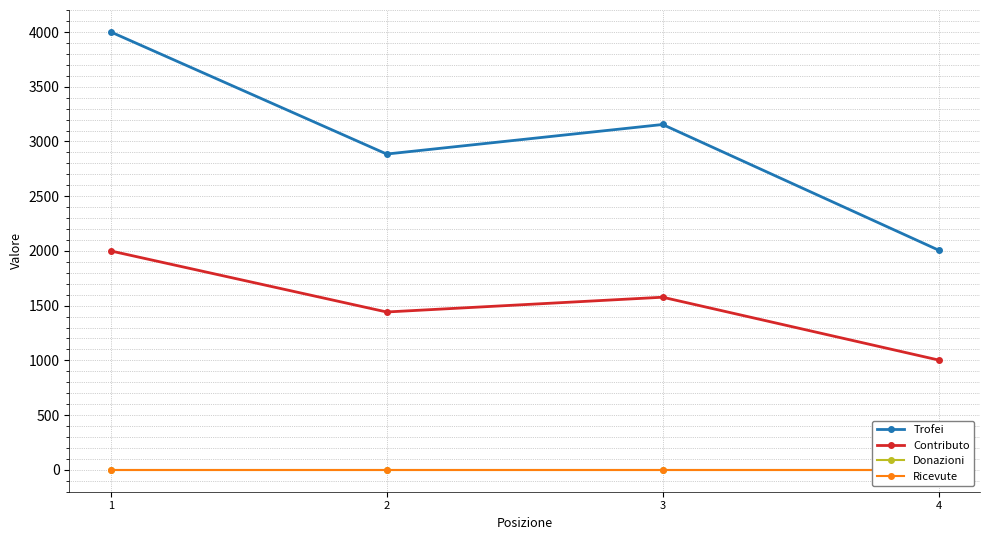

Which category has the lowest value in the Donazioni series?

1